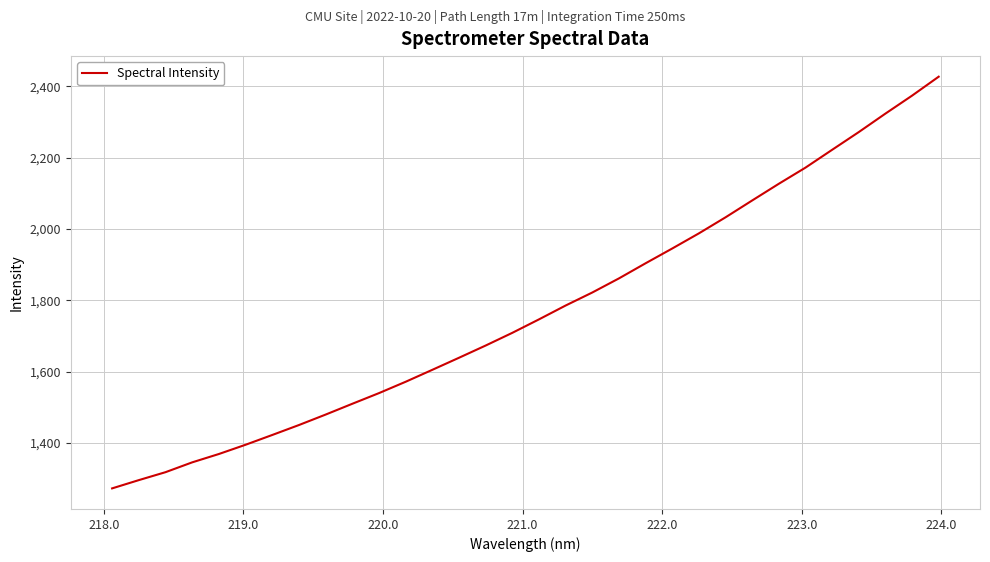

How many lines are shown in the chart?

1